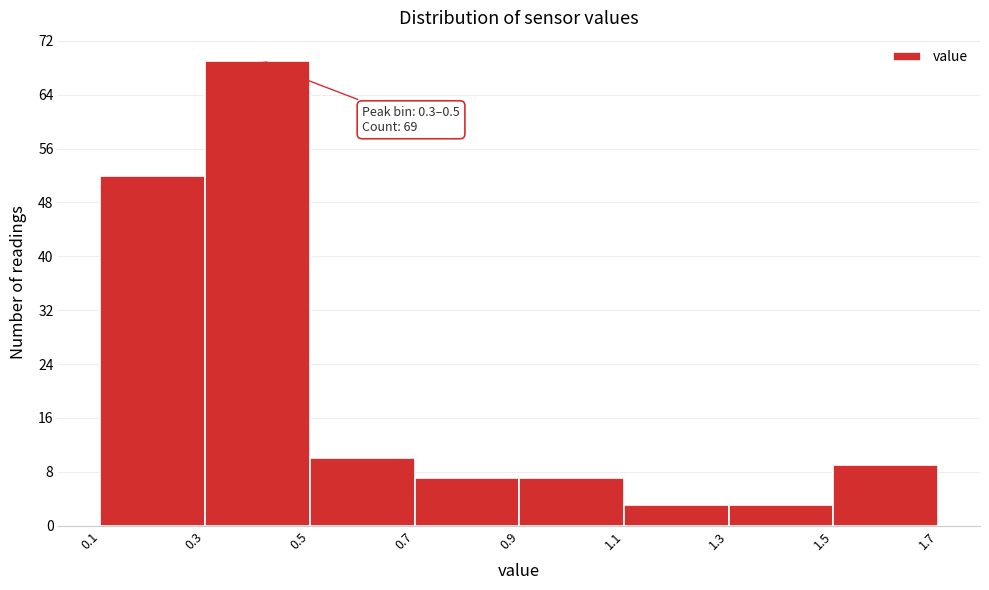

Which range on the x-axis has the tallest bar?

0.3 to 0.5